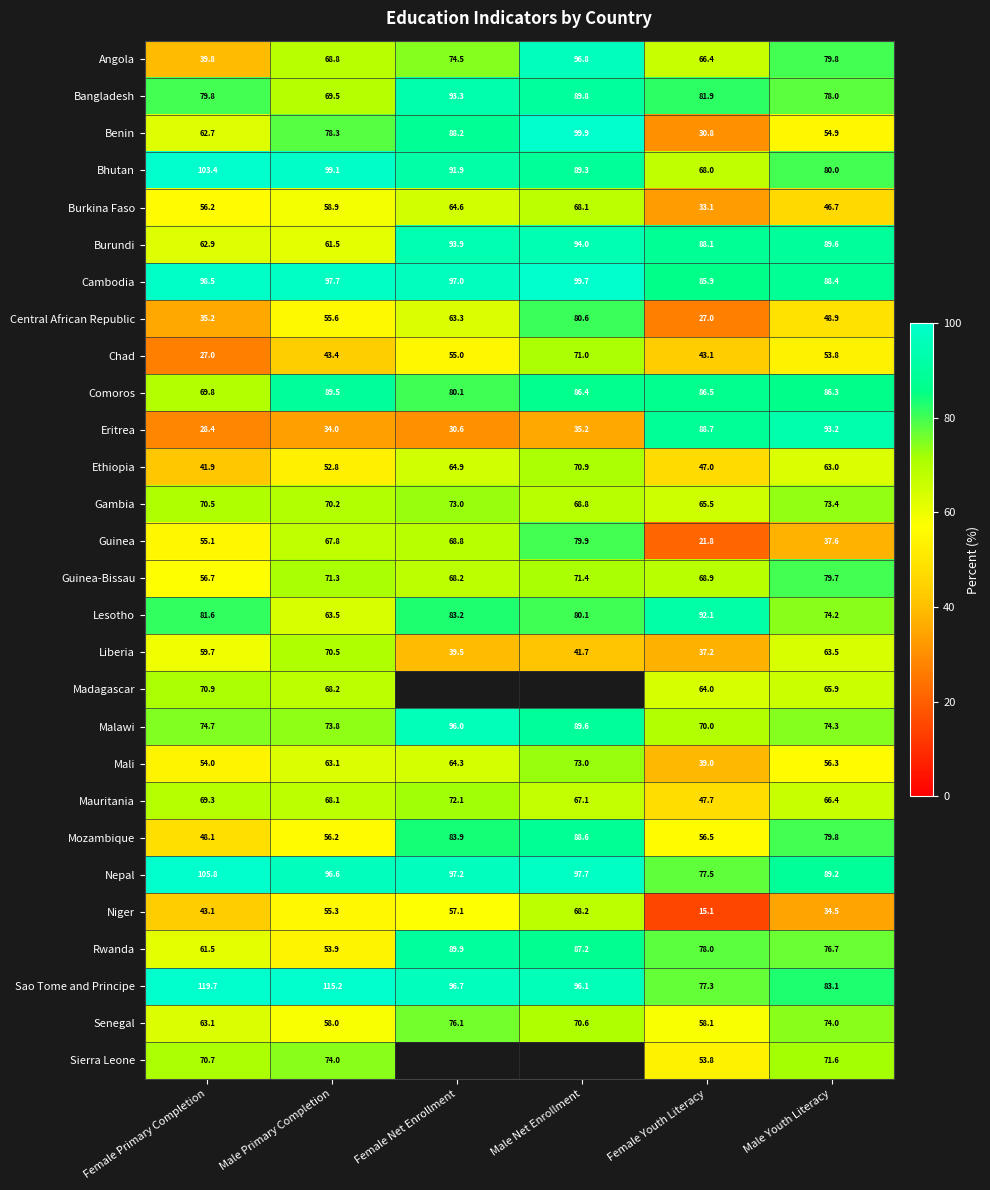

List the labels in order of Comoros value, largest first.

Male Primary Completion, Female Youth Literacy, Male Net Enrollment, Male Youth Literacy, Female Net Enrollment, Female Primary Completion